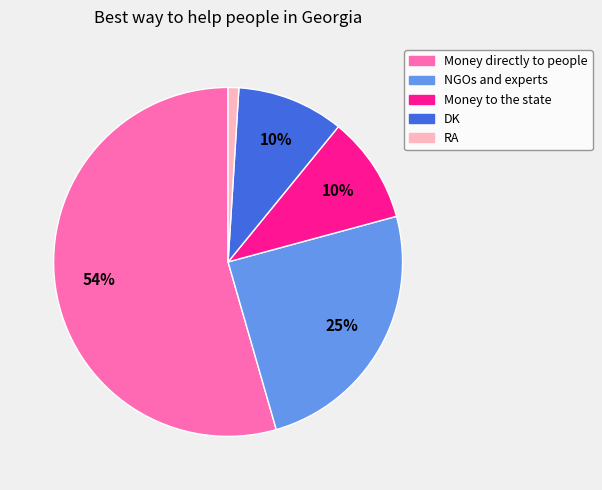

What percentage is the RA slice, to the nearest percent?

1%